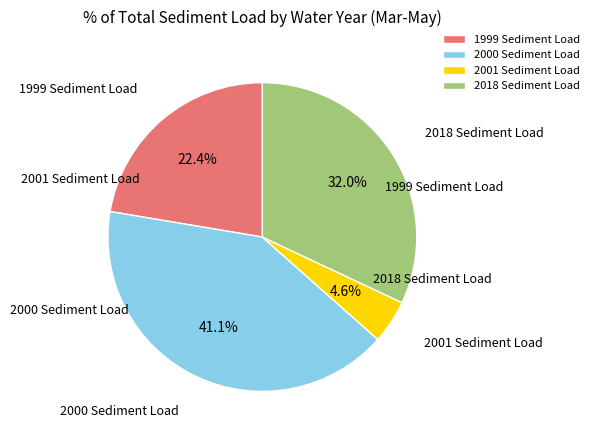

To the nearest percent, what is the combined percentage of 2000 Sediment Load and 1999 Sediment Load?

63%